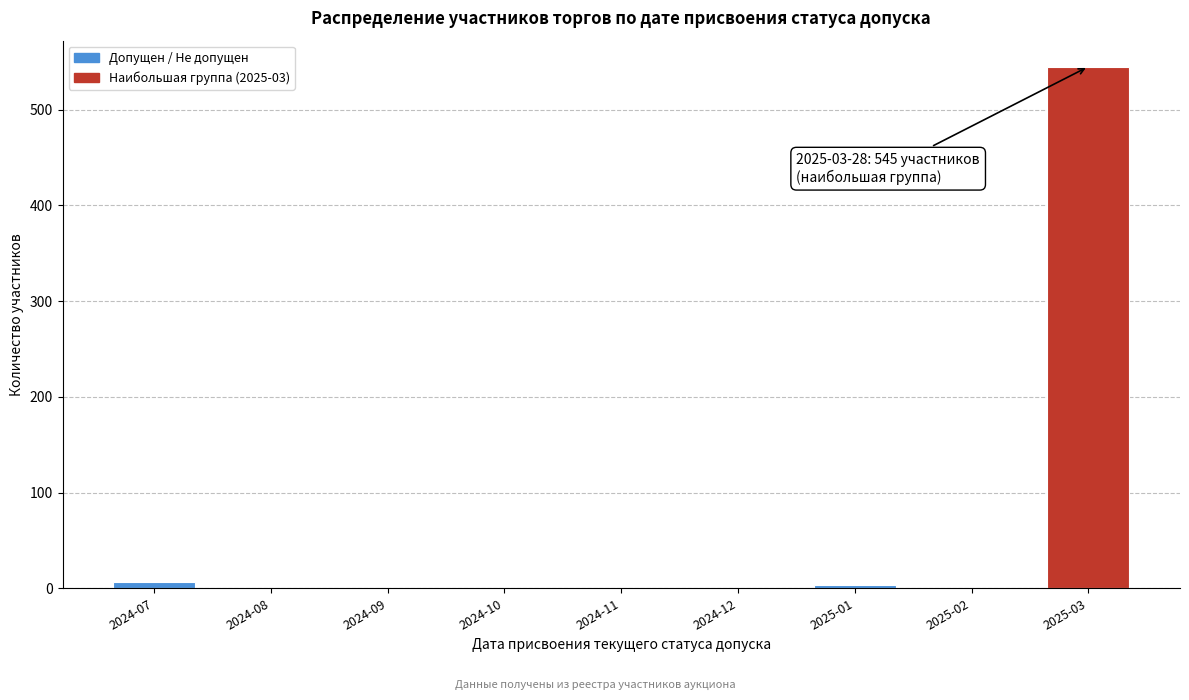

Reading left to right, what are all the values shown in this chart?

2024-07=7	2024-08=0	2024-09=0	2024-10=0	2024-11=0	2024-12=0	2025-01=3	2025-02=0	2025-03=545